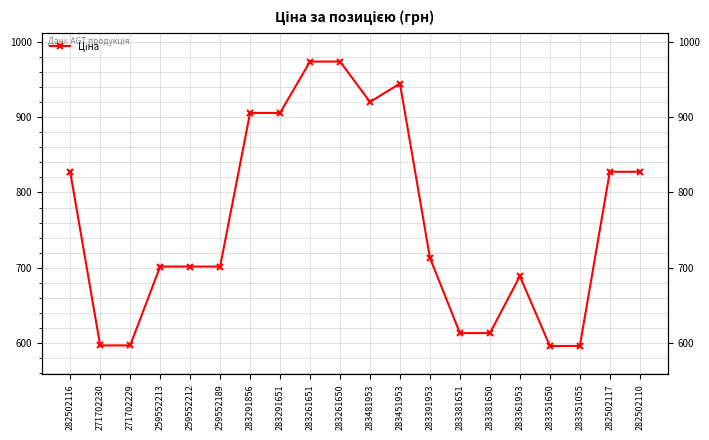

How many lines are shown in the chart?

1